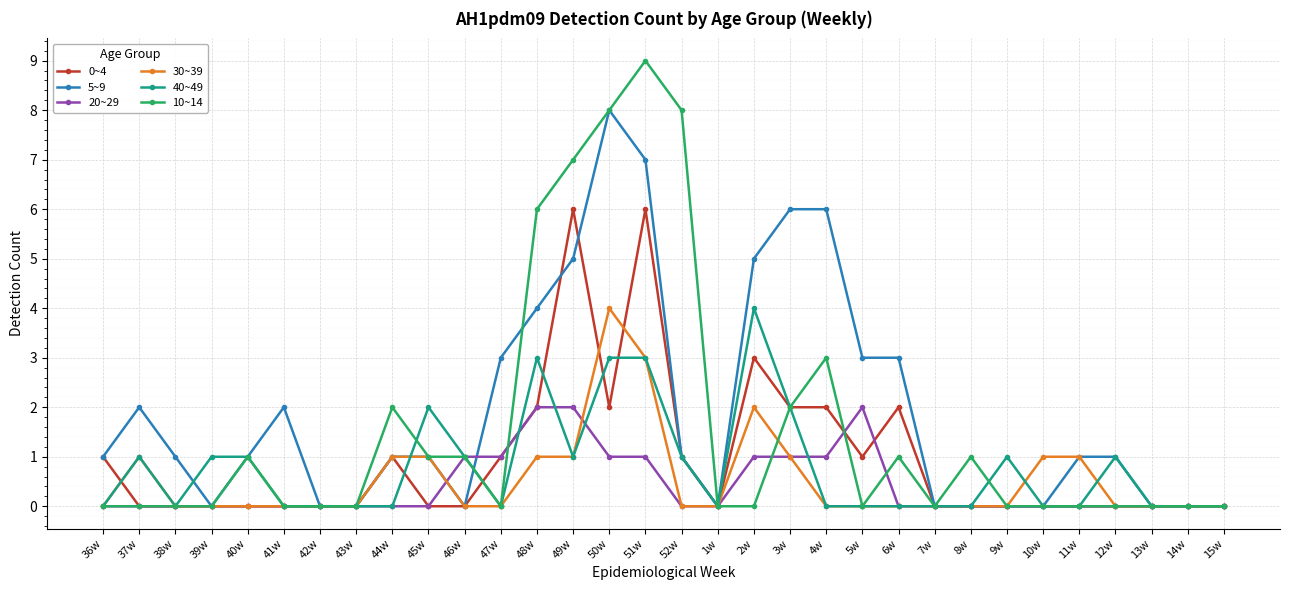

The value of 10~14 at 11w is 0. True or false?

True